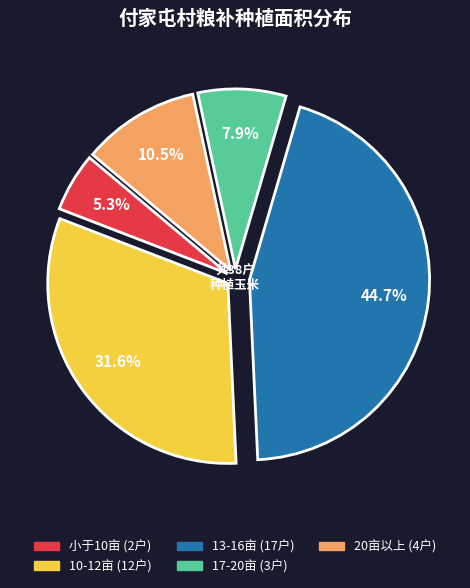

Is there any slice that represents more than half of the pie?

No